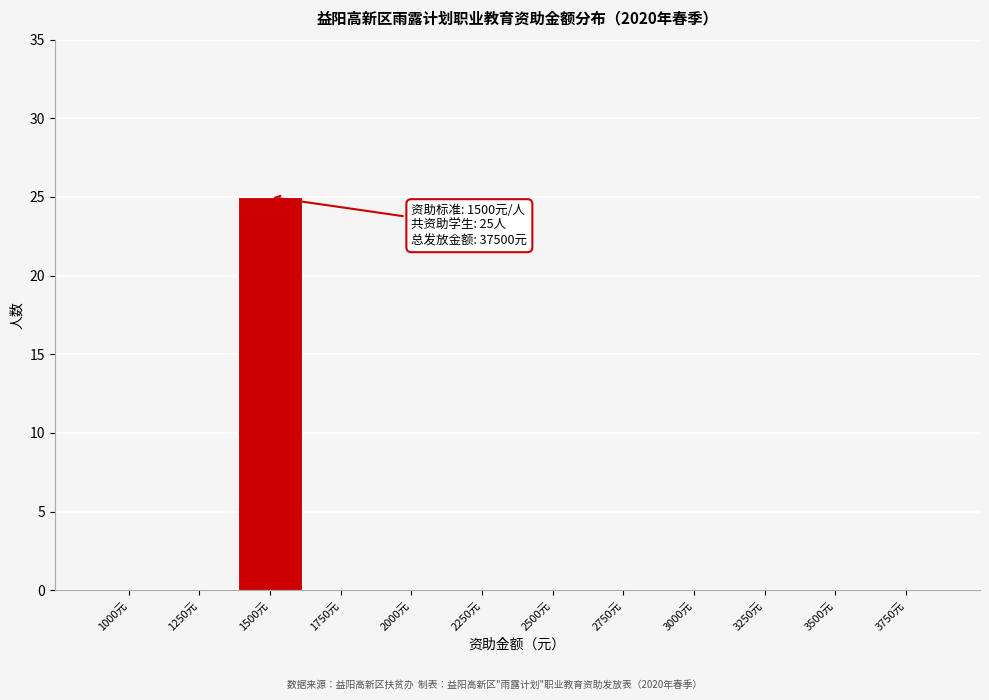

Reading left to right, transcribe all the data shown in this chart.

1000元=0	1250元=0	1500元=25	1750元=0	2000元=0	2250元=0	2500元=0	2750元=0	3000元=0	3250元=0	3500元=0	3750元=0